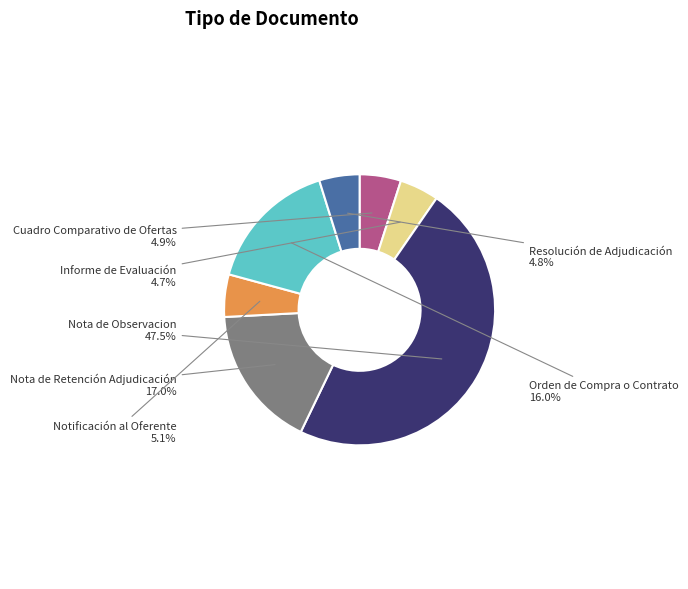

Is there a majority slice in this chart?

No